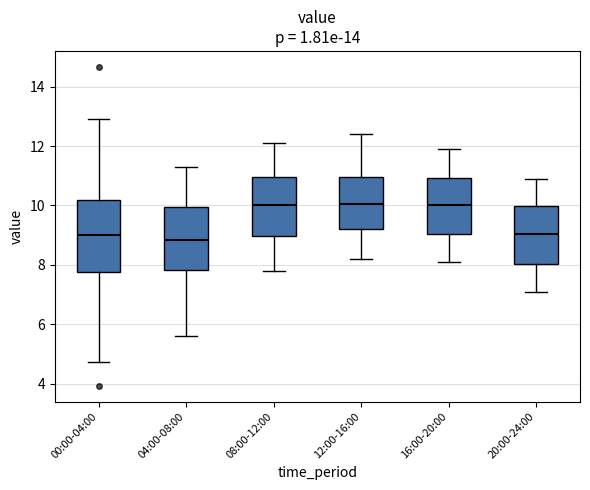

Reading left to right, read every box against the y-axis: the position of its median line, the range the box covers, and the ends of its whiskers. The values are not printed on the chart, so give them approximately, as read against the axis.

00:00-04:00: median 9.0, box 7.8 to 10.2, whiskers 4.8 to 13.0
04:00-08:00: median 8.8, box 7.8 to 10.0, whiskers 5.6 to 11.4
08:00-12:00: median 10.0, box 9.0 to 11.0, whiskers 7.8 to 12.2
12:00-16:00: median 10.0, box 9.2 to 11.0, whiskers 8.2 to 12.4
16:00-20:00: median 10.0, box 9.0 to 11.0, whiskers 8.2 to 12.0
20:00-24:00: median 9.0, box 8.0 to 10.0, whiskers 7.2 to 11.0